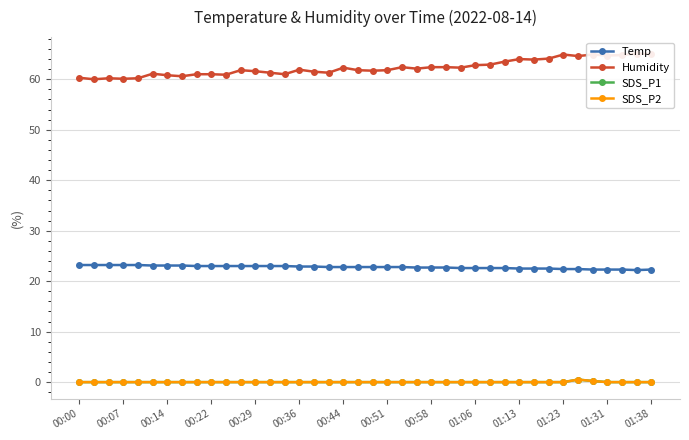

What is the sum of all SDS_P2 values?

0.7